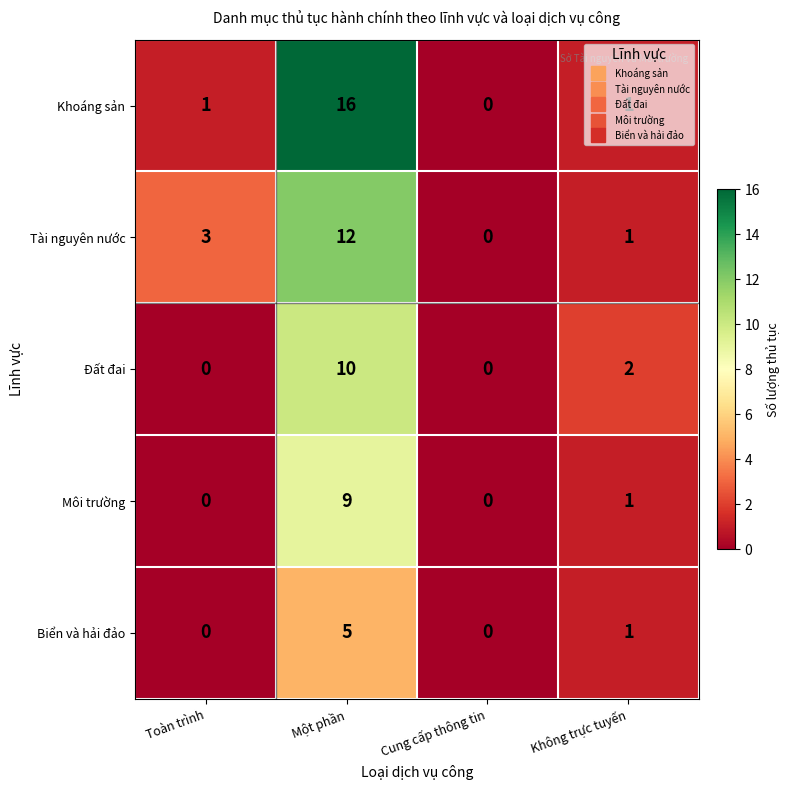

Rank the series by their maximum value, from lowest to highest.

Biển và hải đảo, Môi trường, Đất đai, Tài nguyên nước, Khoáng sản